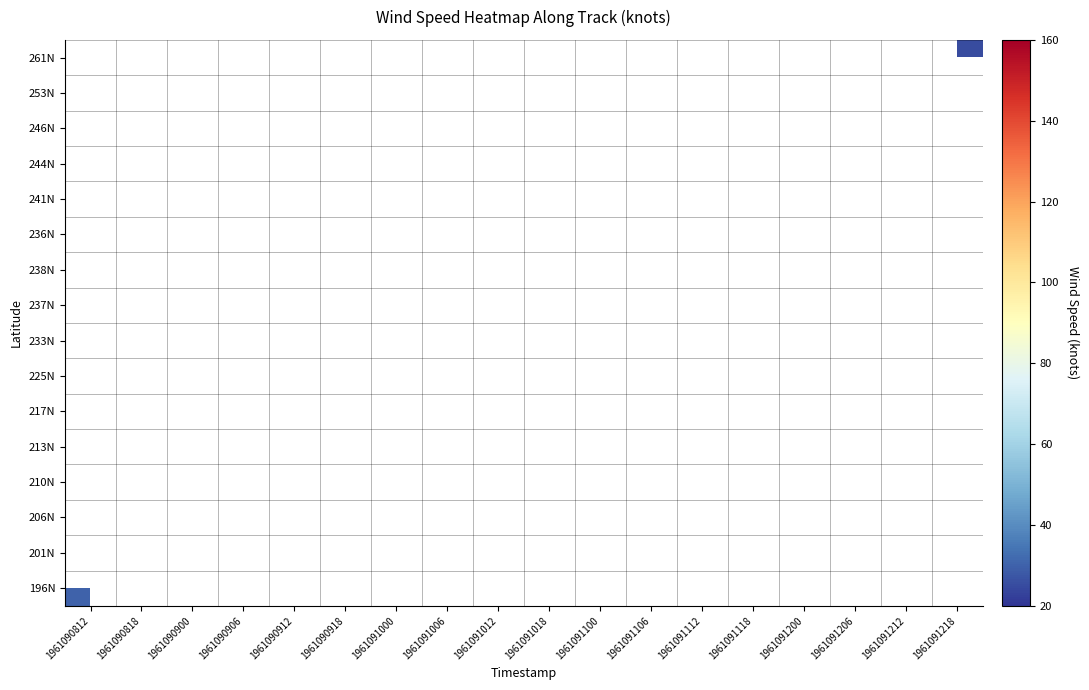

List the series in order of their overall mean, highest first.

196N, 201N, 206N, 210N, 213N, 217N, 225N, 233N, 237N, 238N, 236N, 241N, 244N, 246N, 253N, 261N